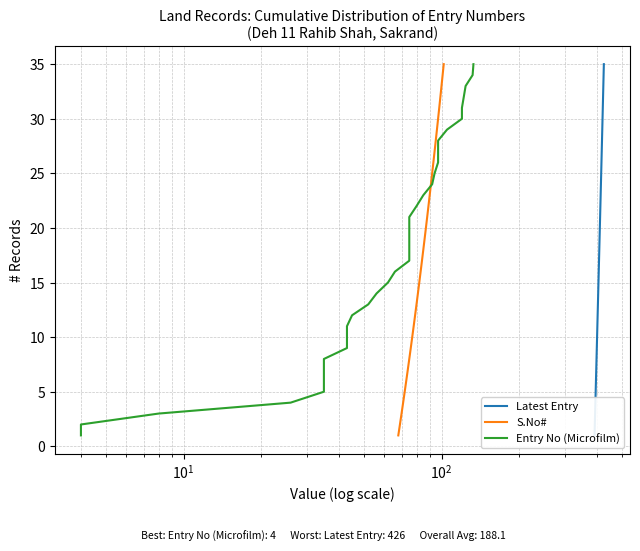

What is the maximum value for S.No#?

35